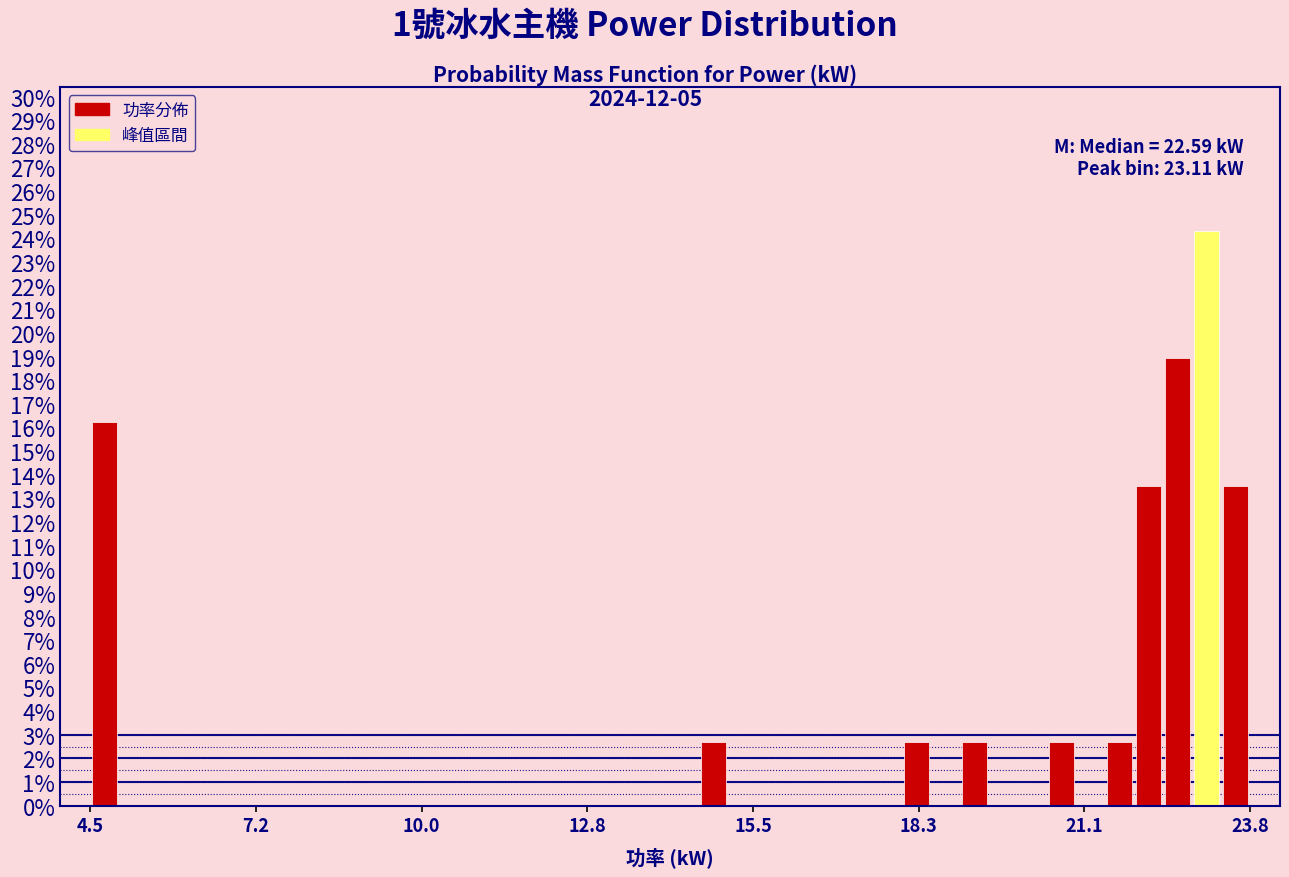

Read against the x-axis, roughly where is the centre of the tallest bar?

23.0